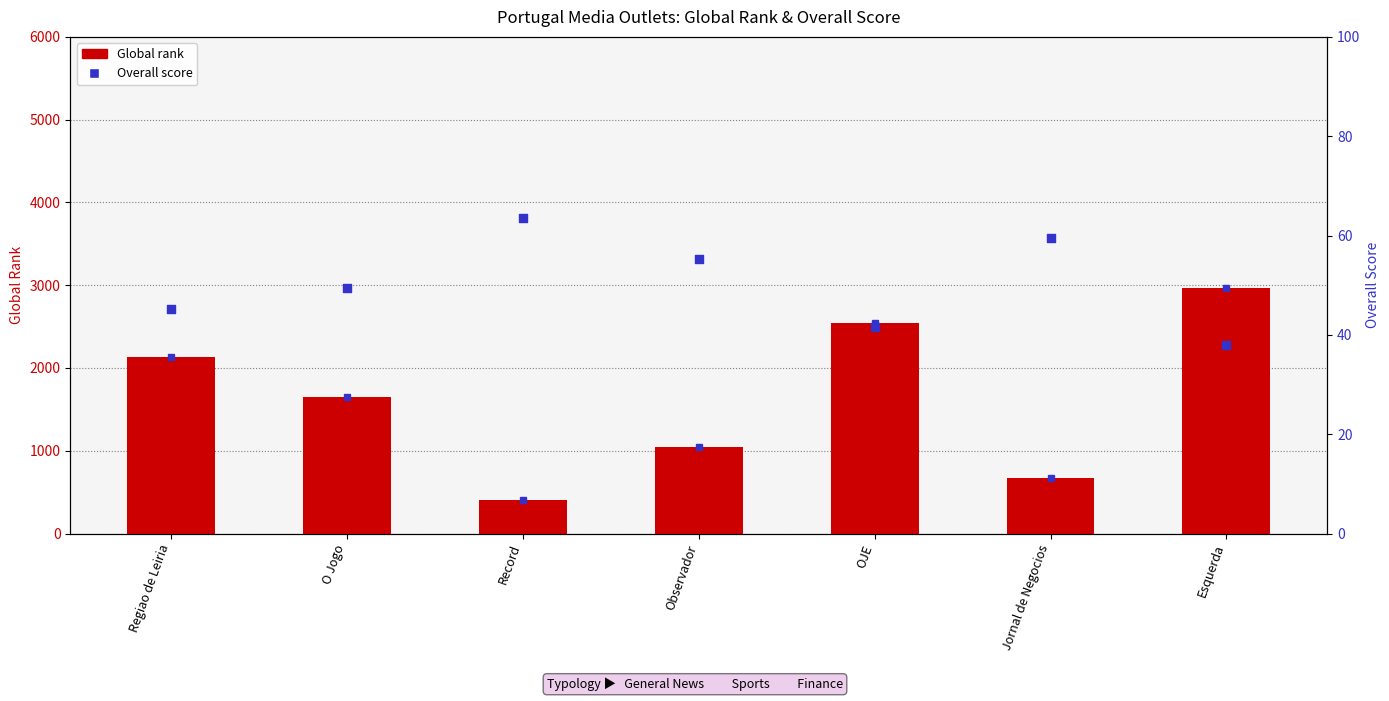

At how many categories does at least one series exceed 2896?

1